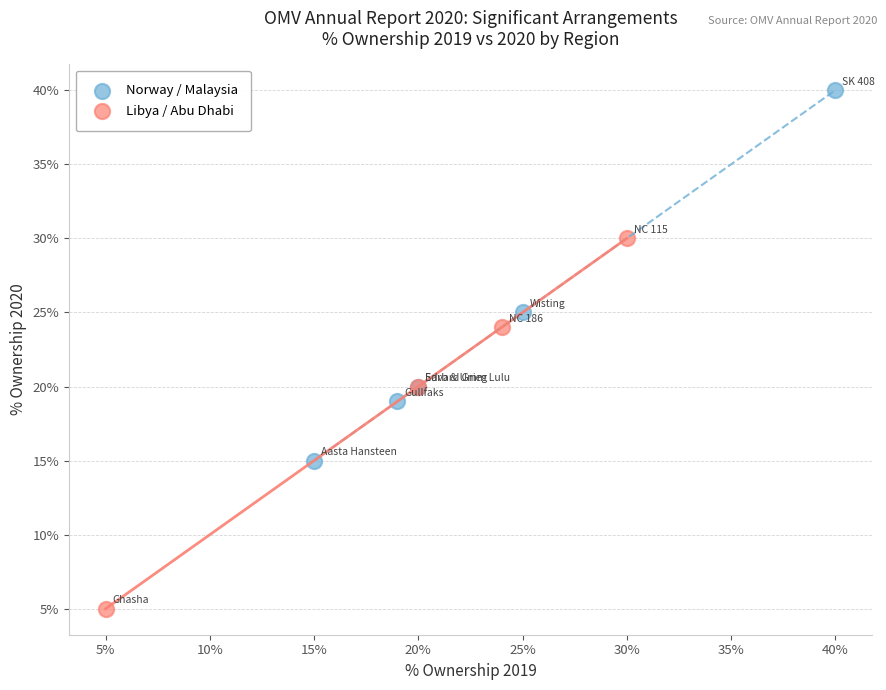

Which series contains the lowest Y value?

Libya / Abu Dhabi